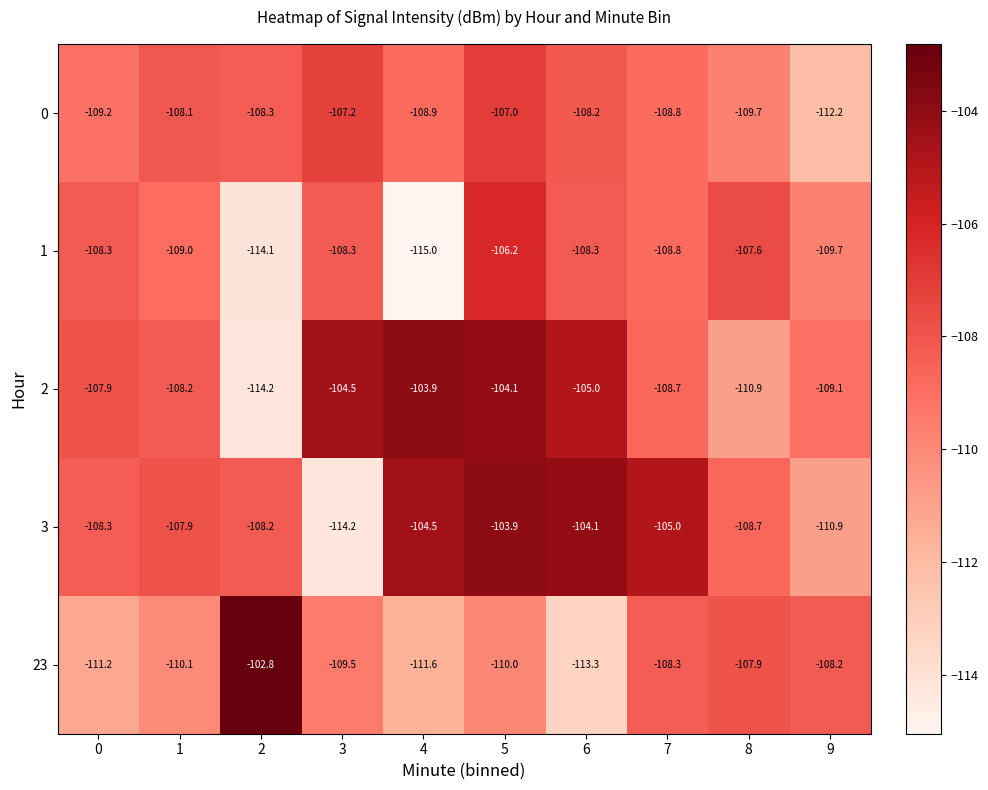

What is the average value of the 23 series?

-109.3